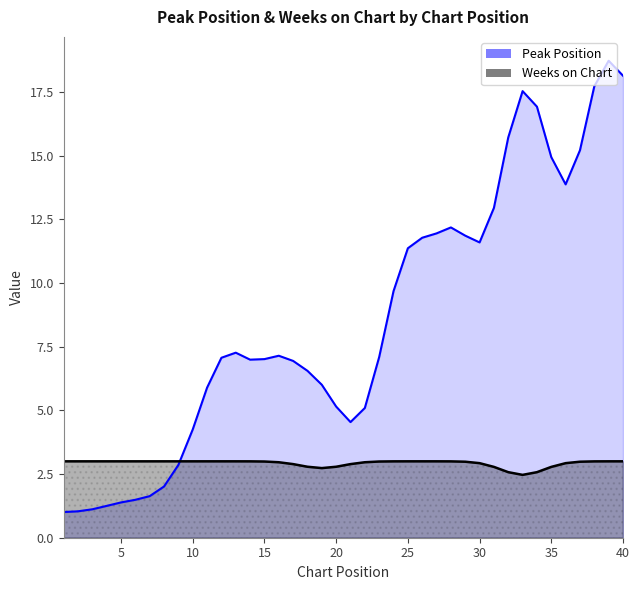

What is the minimum value shown in the chart?

1